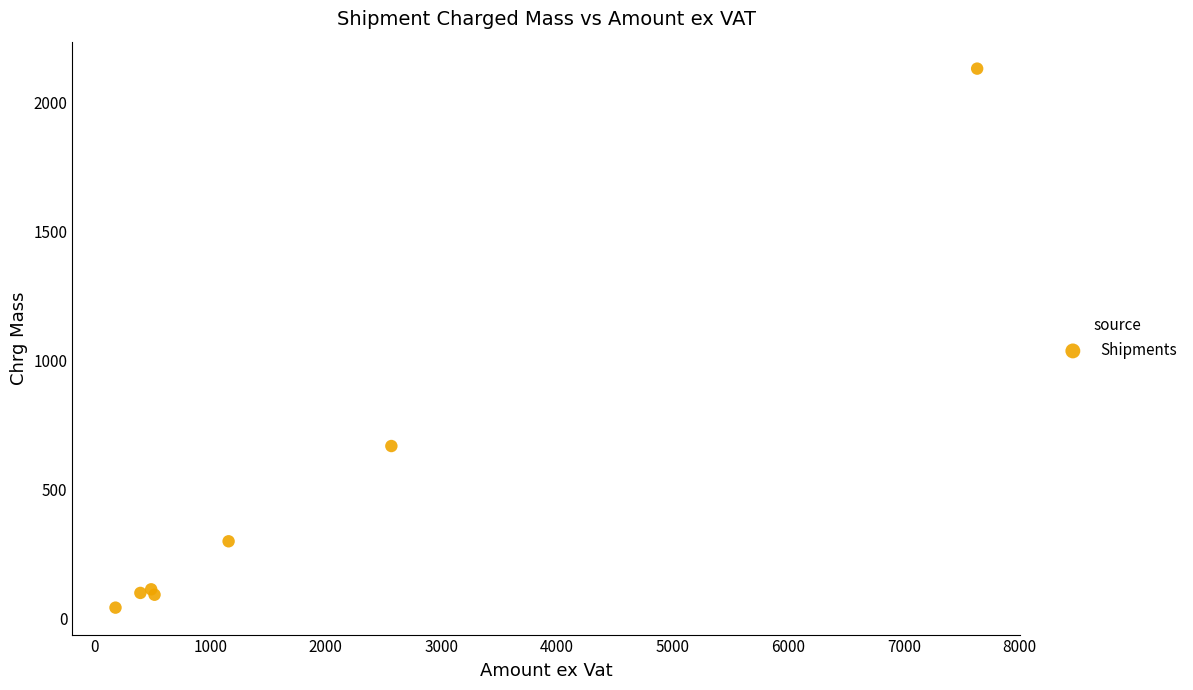

What Y value in the scatter plot is closest to 1087?

669